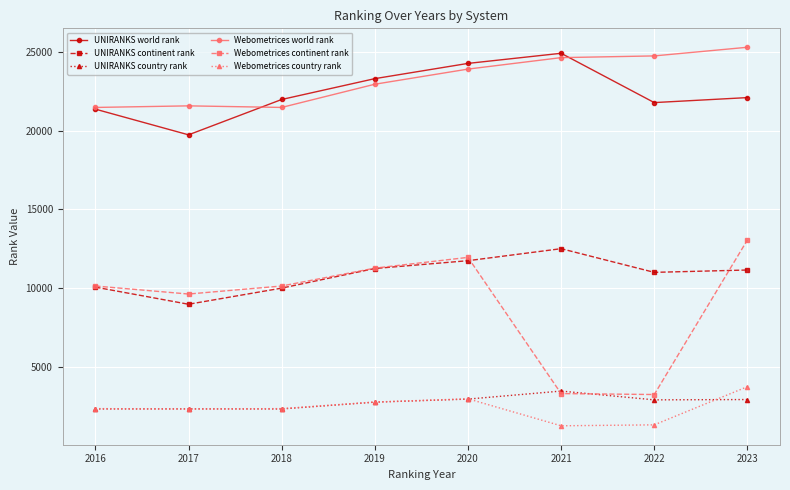

What is the value of the Webometrices world rank point at the 4th from the left?

22952